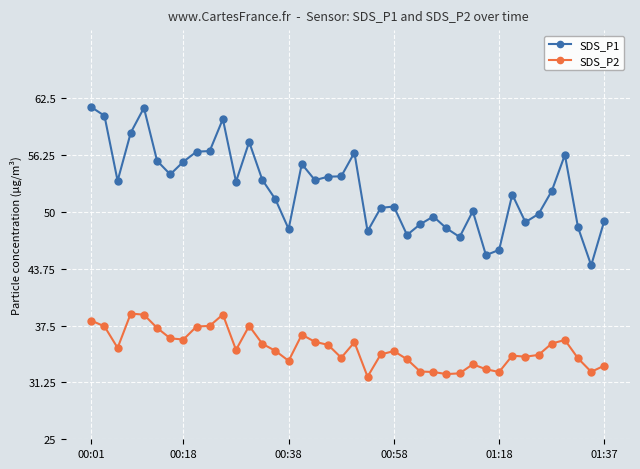

True or false: SDS_P1 and SDS_P2 intersect in this chart.

False